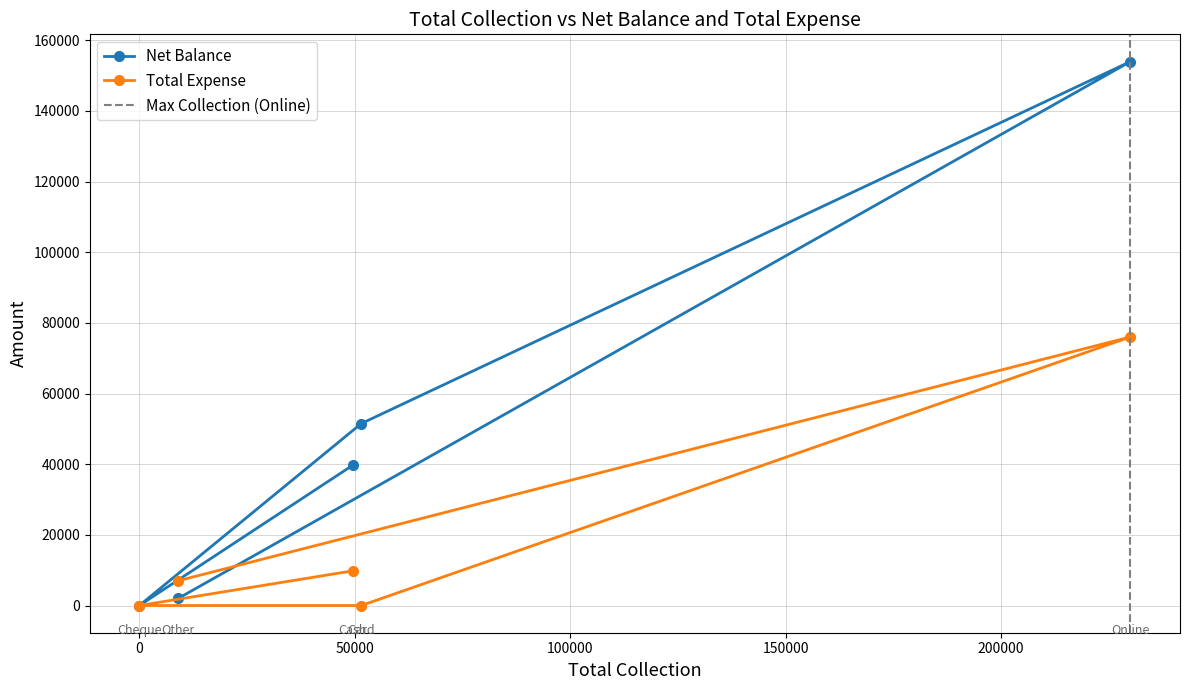

What is the label of the 3rd point from the right?

Card